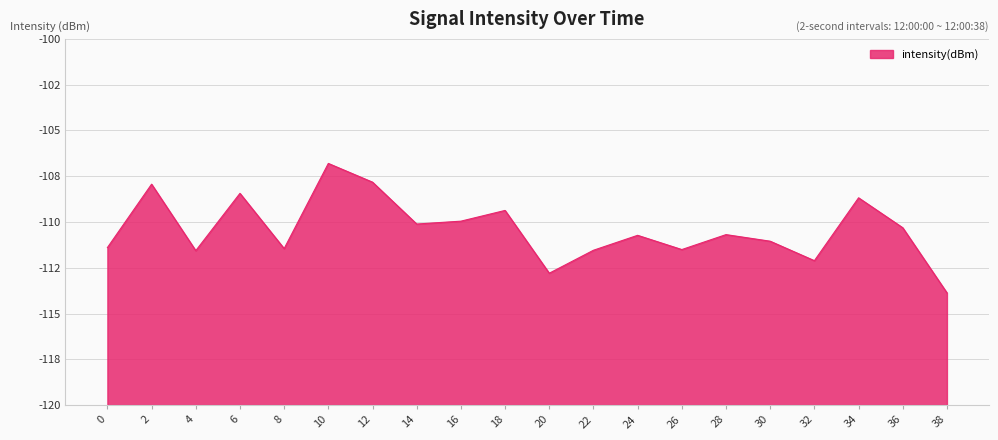

Rank the categories by value from lowest to highest.

38, 20, 32, 4, 22, 26, 8, 0, 30, 24, 28, 36, 14, 16, 18, 34, 6, 2, 12, 10